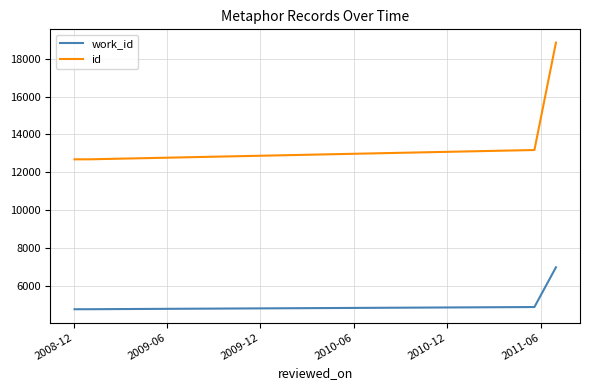

What is the sum of all work_id values?

21430